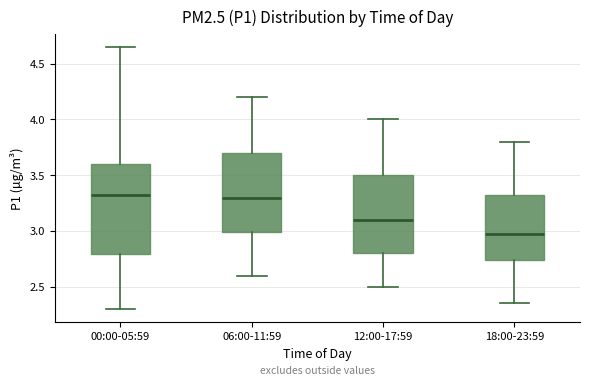

Which box is the tallest, from its lower edge to its upper edge?

00:00-05:59